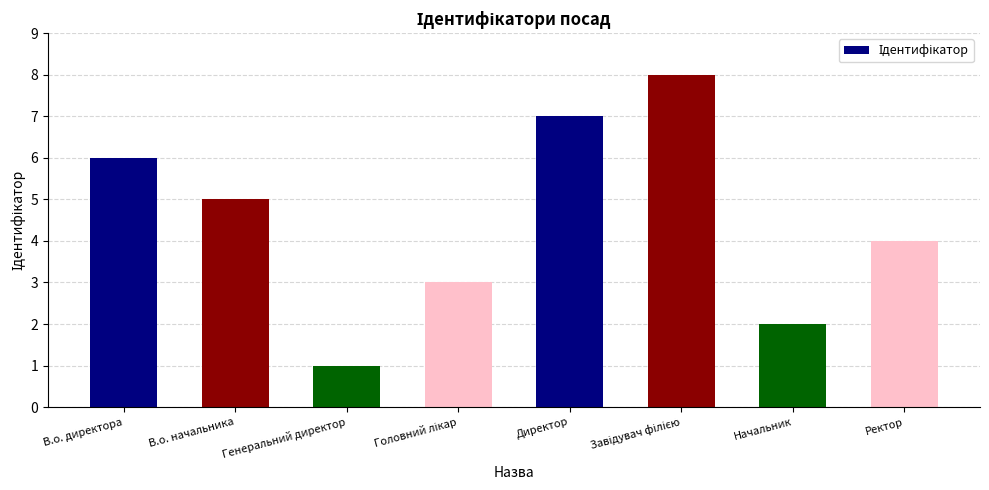

Which category has the lowest value across all series?

Генеральний директор